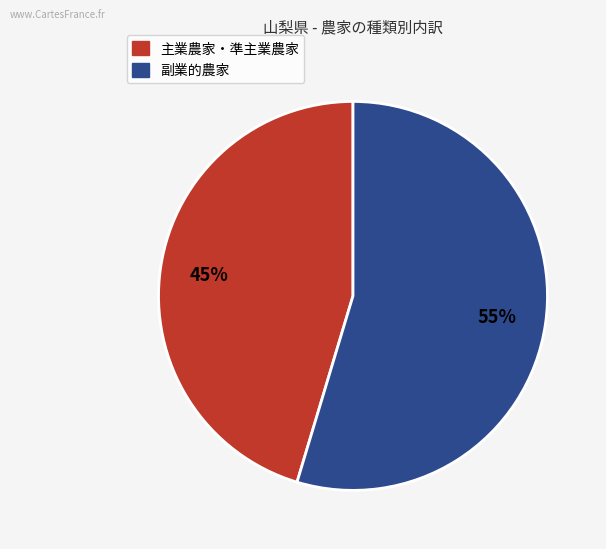

Is there any slice that represents more than half of the pie?

Yes